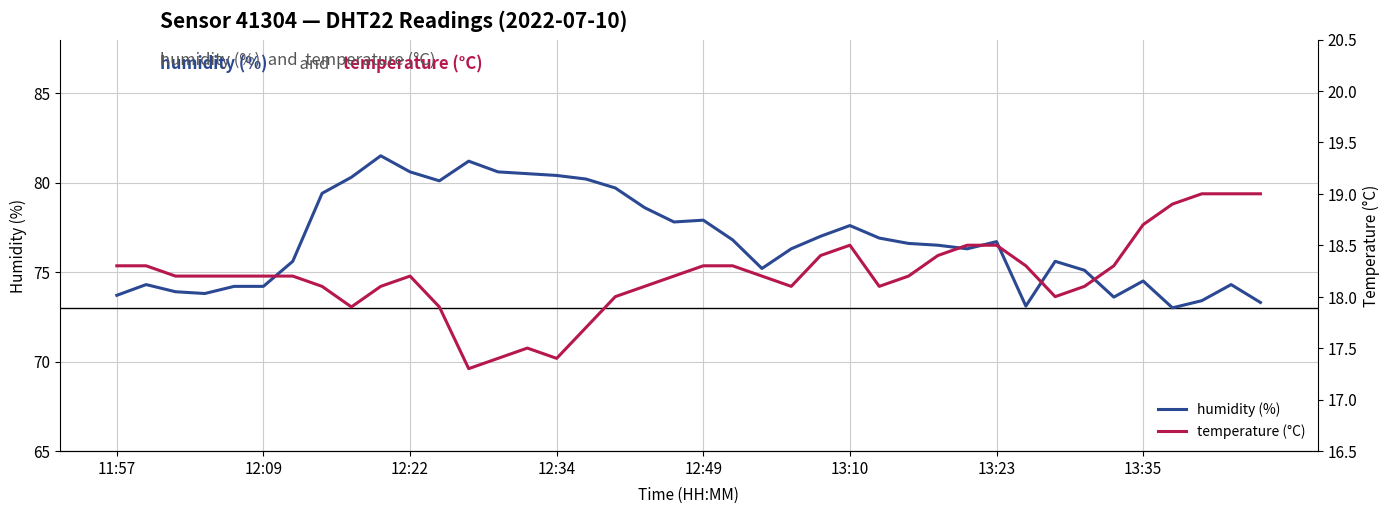

What is the lowest value of the humidity (%) series?

73.0